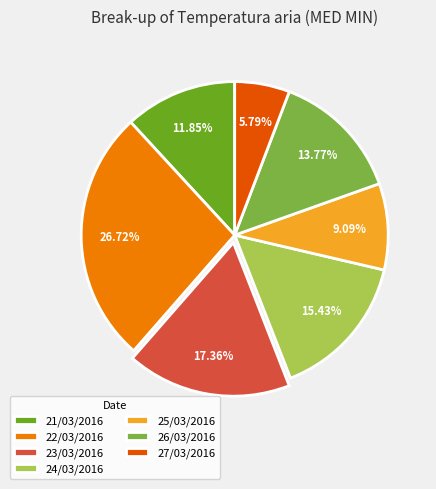

What is the smallest slice in the pie chart?

27/03/2016